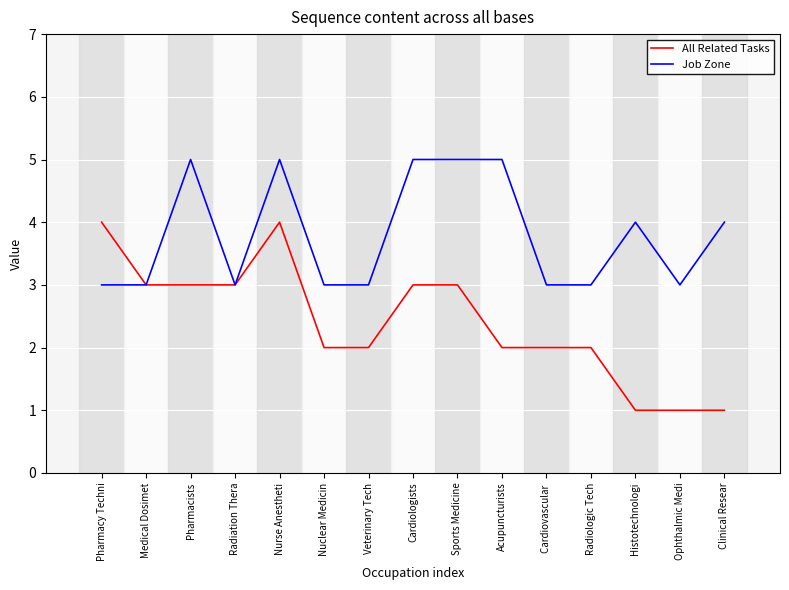

What position from the right is Pharmacists?

13